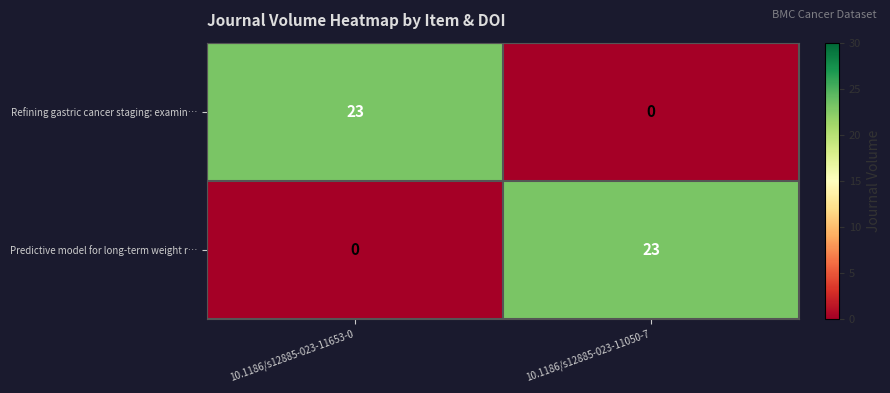

Is it true that Predictive model for long-term weight r… equals 38 at 10.1186/s12885-023-11050-7?

False